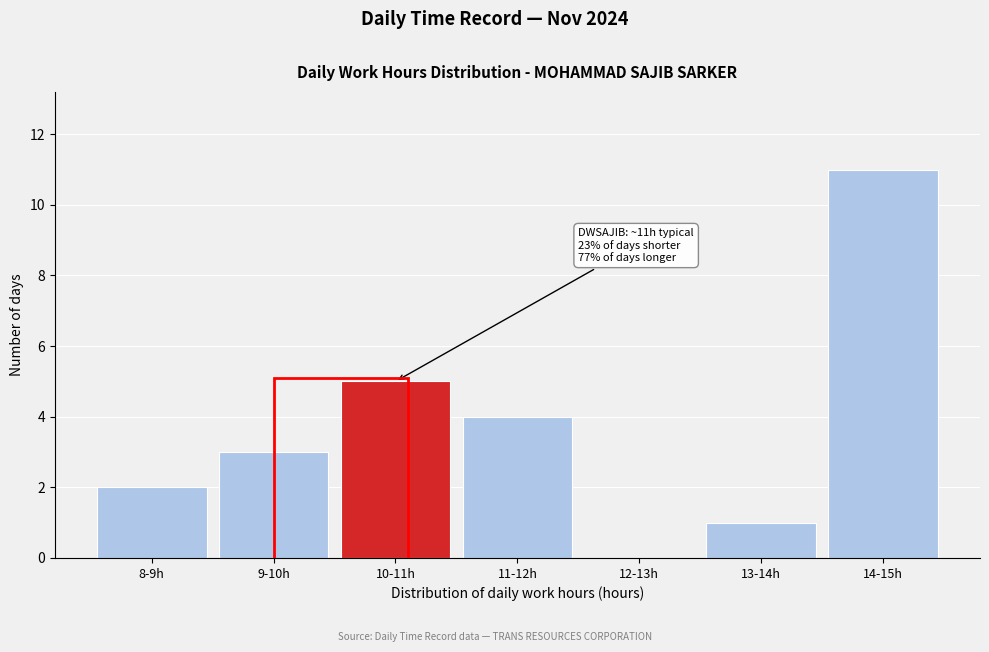

Reading left to right, list all the values displayed in this chart.

8-9h=2	9-10h=3	10-11h=5	11-12h=4	12-13h=0	13-14h=1	14-15h=11